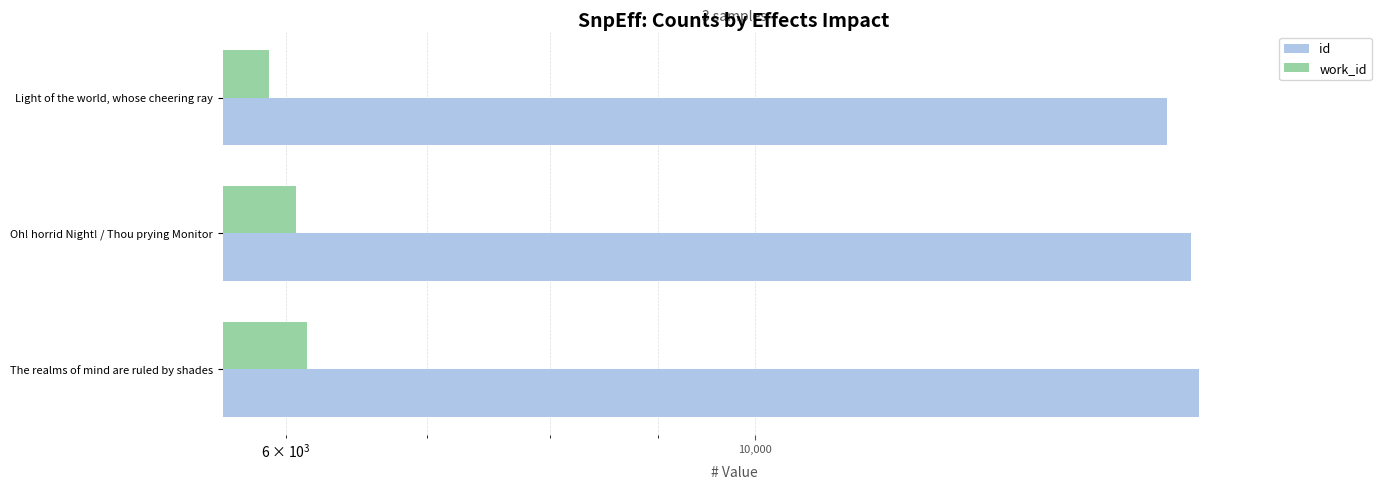

How many bars are there in total?

6